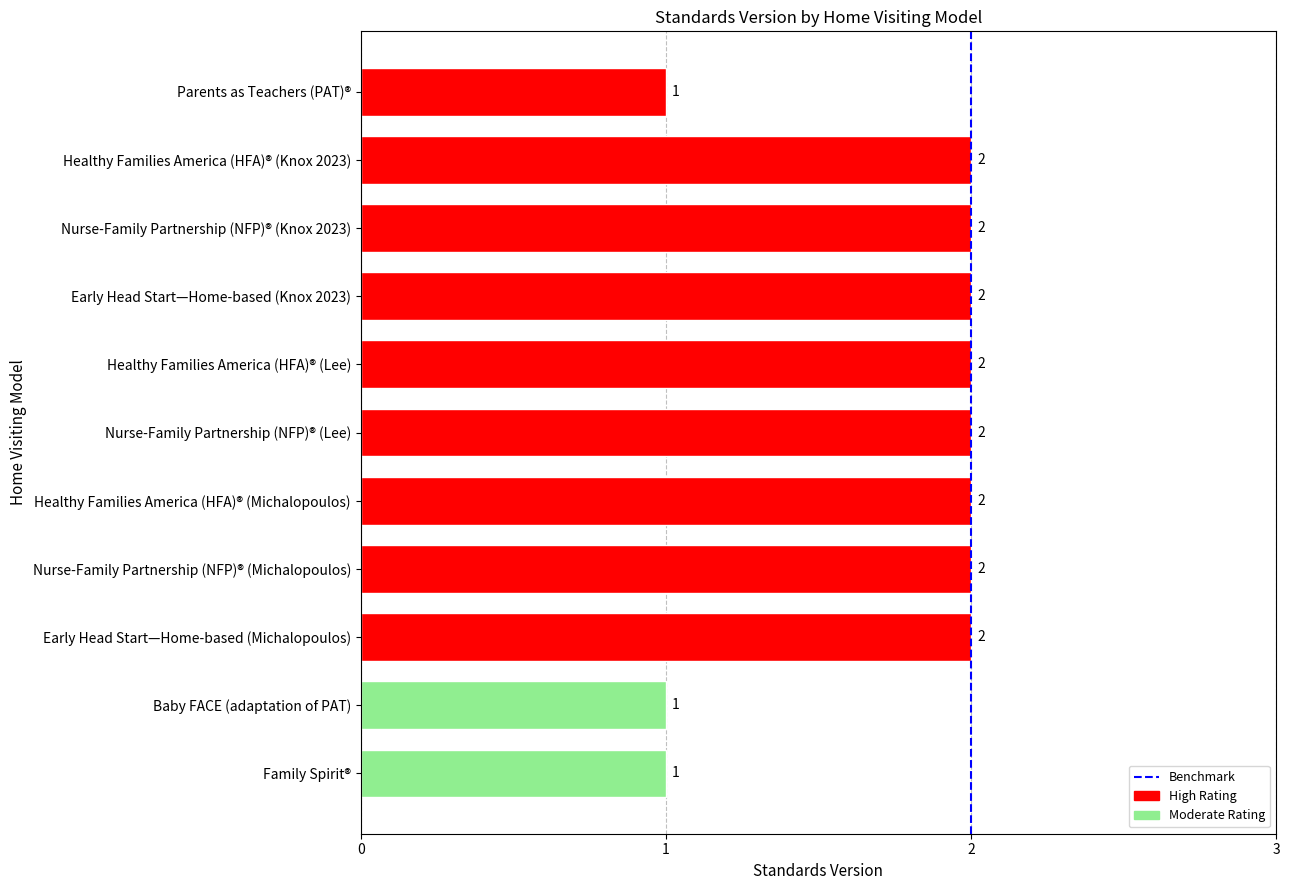

What is the sum of all values?

19